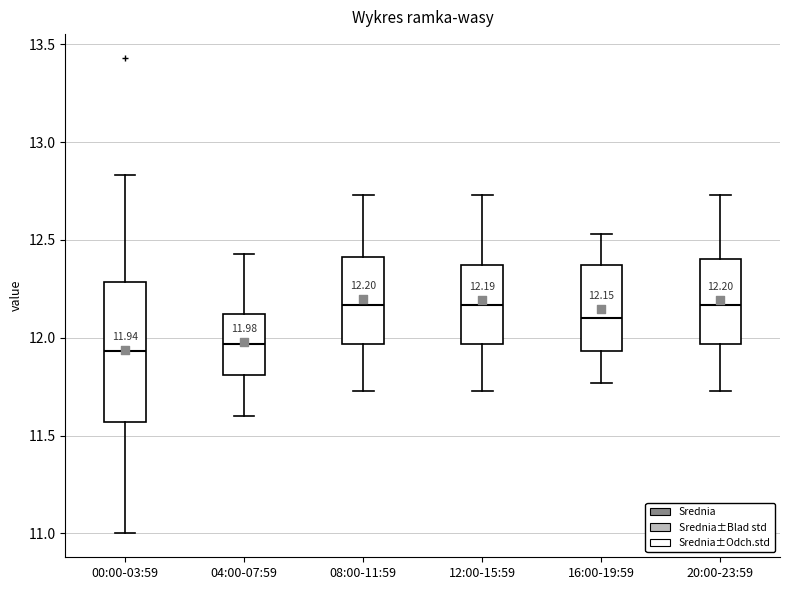

Which box is the tallest, from its lower edge to its upper edge?

00:00-03:59